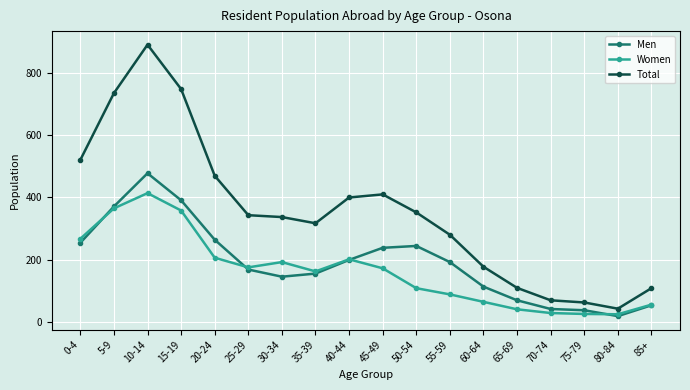

Is this an area chart (filled region under the line)?

No